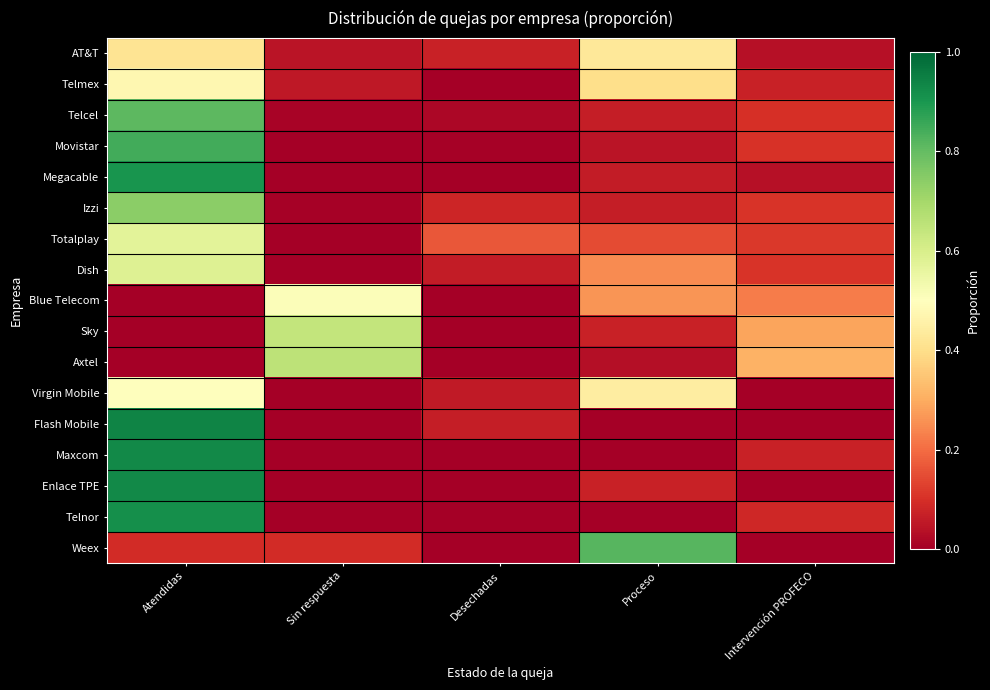

Reading right to left, what are all the values shown in this chart?

AT&T: Intervención PROFECO=0.0	Proceso=0.4	Desechadas=0.1	Sin respuesta=0.0	Atendidas=0.4
Telmex: Intervención PROFECO=0.1	Proceso=0.4	Desechadas=0.0	Sin respuesta=0.1	Atendidas=0.5
Telcel: Intervención PROFECO=0.1	Proceso=0.1	Desechadas=0.0	Sin respuesta=0.0	Atendidas=0.8
Movistar: Intervención PROFECO=0.1	Proceso=0.0	Desechadas=0.0	Sin respuesta=0.0	Atendidas=0.8
Megacable: Intervención PROFECO=0.0	Proceso=0.1	Desechadas=0.0	Sin respuesta=0.0	Atendidas=0.9
Izzi: Intervención PROFECO=0.1	Proceso=0.1	Desechadas=0.1	Sin respuesta=0.0	Atendidas=0.7
Totalplay: Intervención PROFECO=0.1	Proceso=0.1	Desechadas=0.2	Sin respuesta=0.0	Atendidas=0.6
Dish: Intervención PROFECO=0.1	Proceso=0.2	Desechadas=0.1	Sin respuesta=0.0	Atendidas=0.6
Blue Telecom: Intervención PROFECO=0.2	Proceso=0.3	Desechadas=0.0	Sin respuesta=0.5	Atendidas=0.0
Sky: Intervención PROFECO=0.3	Proceso=0.1	Desechadas=0.0	Sin respuesta=0.6	Atendidas=0.0
Axtel: Intervención PROFECO=0.3	Proceso=0.0	Desechadas=0.0	Sin respuesta=0.7	Atendidas=0.0
Virgin Mobile: Intervención PROFECO=0.0	Proceso=0.4	Desechadas=0.1	Sin respuesta=0.0	Atendidas=0.5
Flash Mobile: Intervención PROFECO=0.0	Proceso=0.0	Desechadas=0.1	Sin respuesta=0.0	Atendidas=0.9
Maxcom: Intervención PROFECO=0.1	Proceso=0.0	Desechadas=0.0	Sin respuesta=0.0	Atendidas=0.9
Enlace TPE: Intervención PROFECO=0.0	Proceso=0.1	Desechadas=0.0	Sin respuesta=0.0	Atendidas=0.9
Telnor: Intervención PROFECO=0.1	Proceso=0.0	Desechadas=0.0	Sin respuesta=0.0	Atendidas=0.9
Weex: Intervención PROFECO=0.0	Proceso=0.8	Desechadas=0.0	Sin respuesta=0.1	Atendidas=0.1